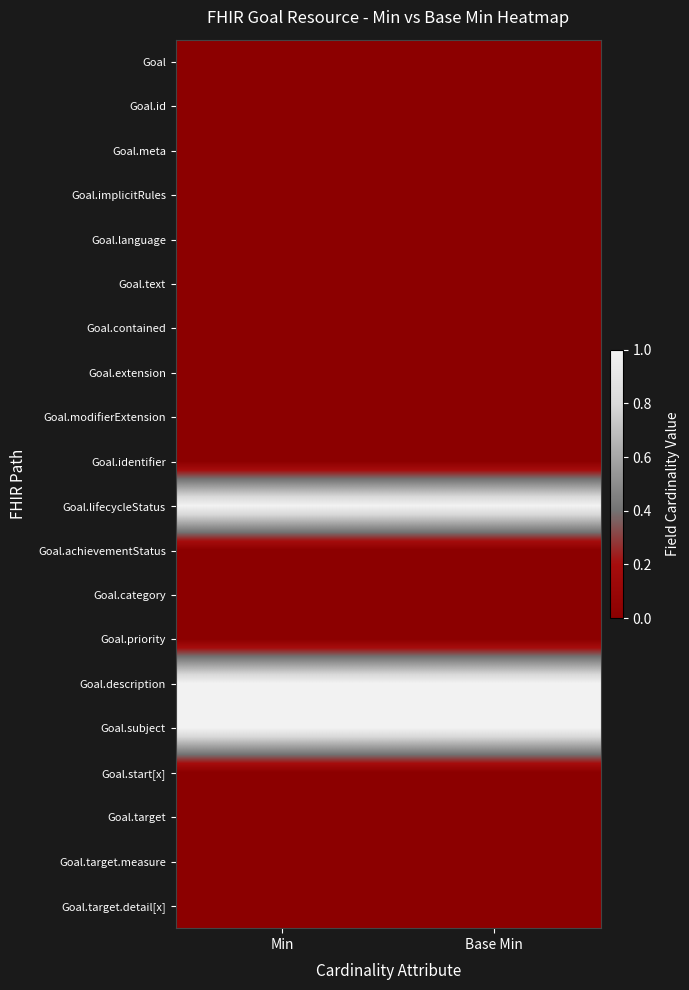

What is the maximum value shown in the chart?

1